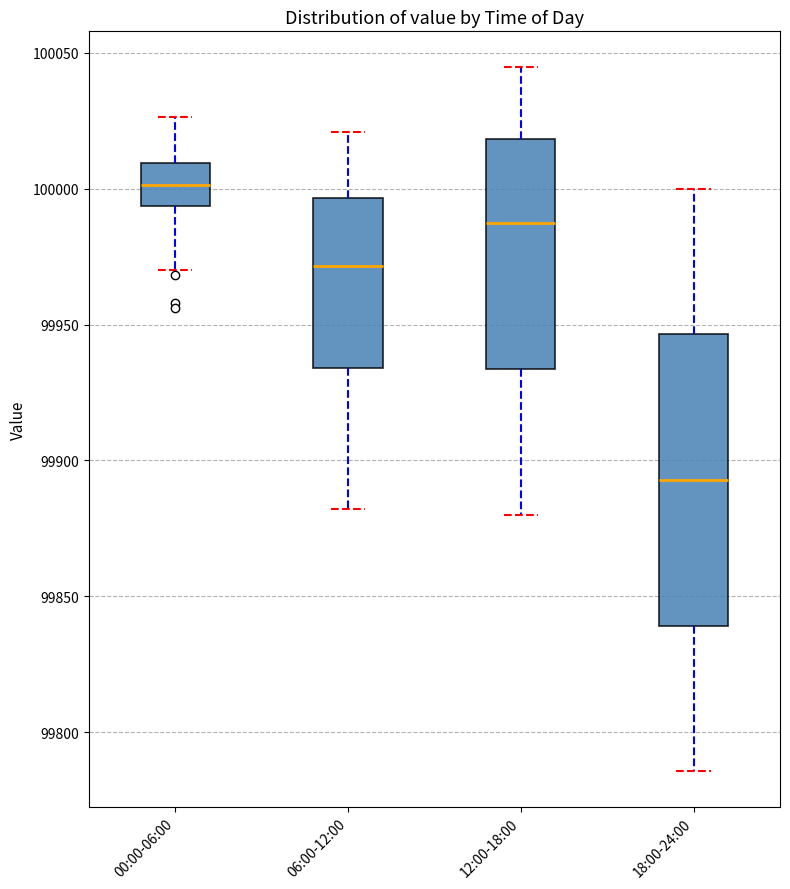

Reading left to right, read every box against the y-axis: the position of its median line, the range the box covers, and the ends of its whiskers. The values are not printed on the chart, so give them approximately, as read against the axis.

00:00-06:00: median 100000, box 99995 to 100010, whiskers 99970 to 100025
06:00-12:00: median 99970, box 99935 to 99995, whiskers 99880 to 100020
12:00-18:00: median 99985, box 99935 to 100020, whiskers 99880 to 100045
18:00-24:00: median 99895, box 99840 to 99945, whiskers 99785 to 100000